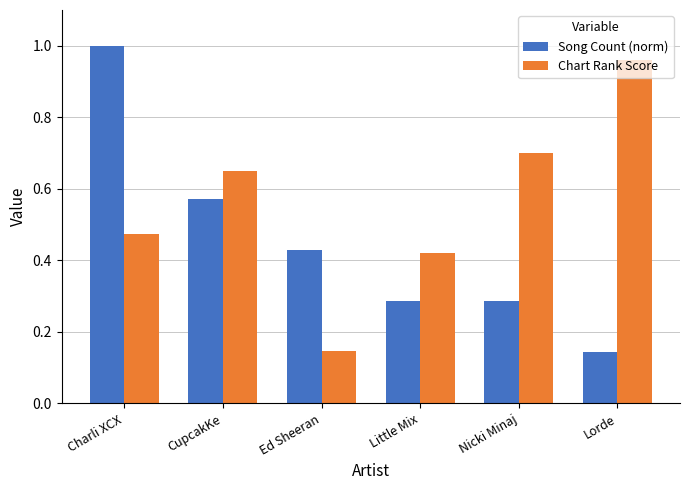

Is the value of Chart Rank Score at Ed Sheeran greater than the value of Song Count (norm) at Little Mix?

No